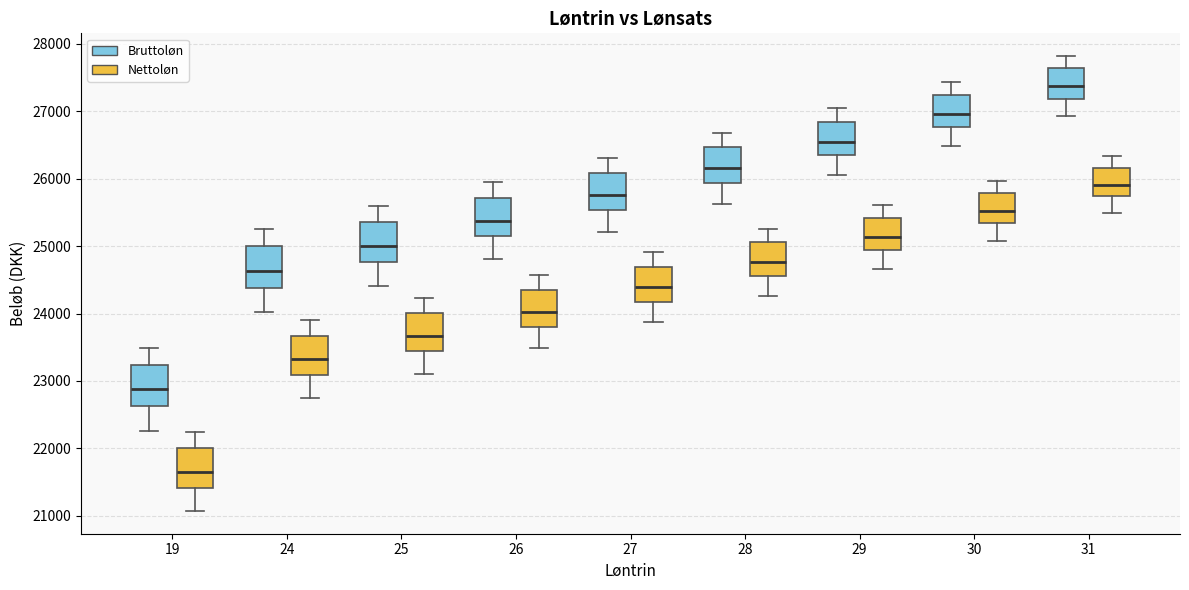

Where is the lower edge of the box for 19 (Nettoløn) on the y-axis? The values are not printed on the chart, so give them approximately, as read against the axis.

21400